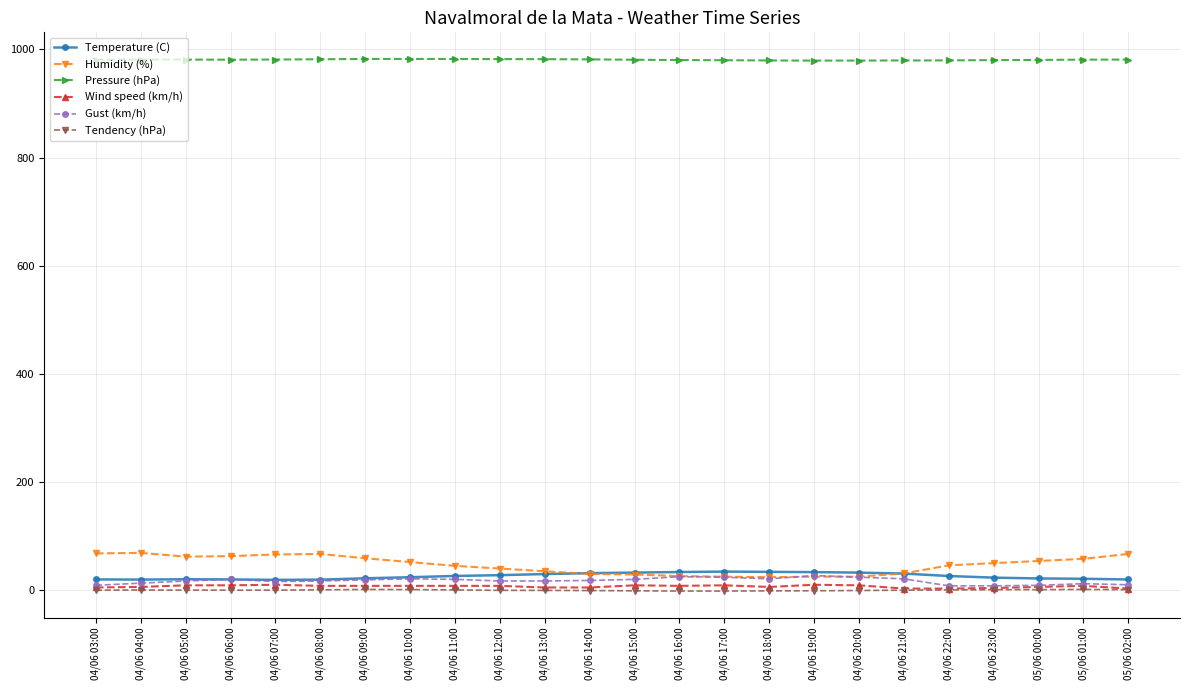

What are all the series names shown in the legend?

Temperature (C), Humidity (%), Pressure (hPa), Wind speed (km/h), Gust (km/h), Tendency (hPa)